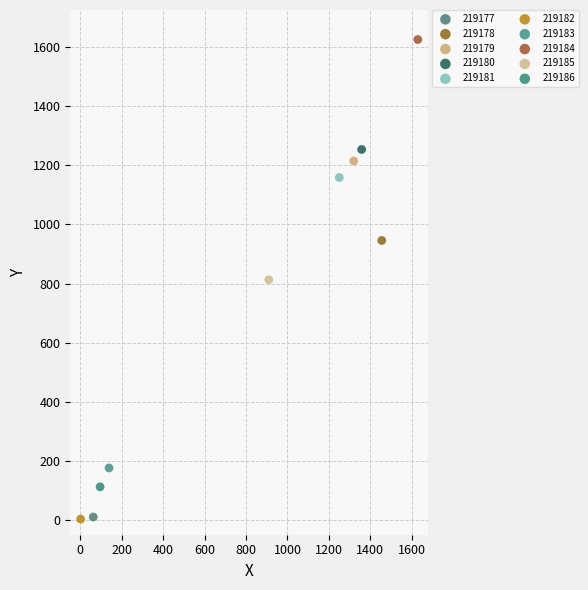

What are all the series names shown in the legend?

219177, 219178, 219179, 219180, 219181, 219182, 219183, 219184, 219185, 219186